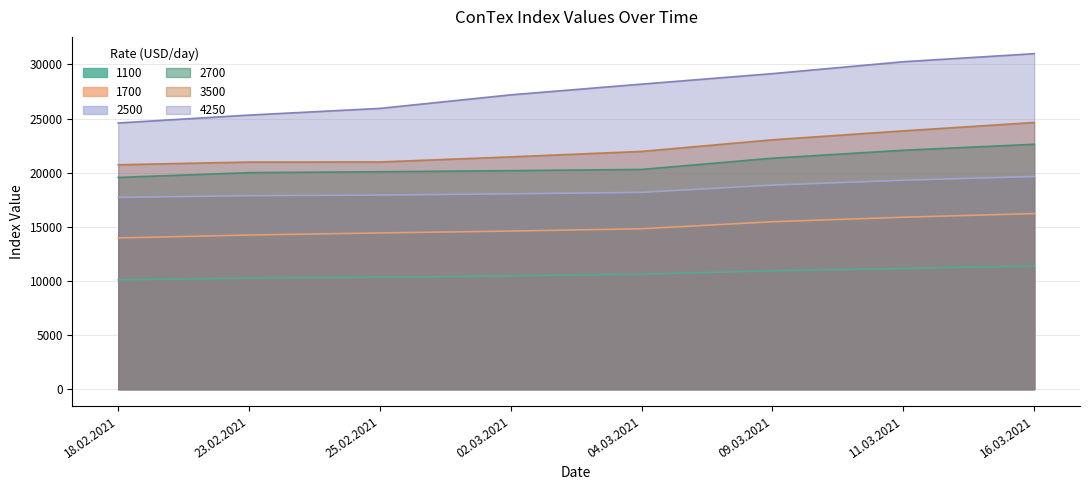

True or false: 2700 and 1700 cross at least once.

False